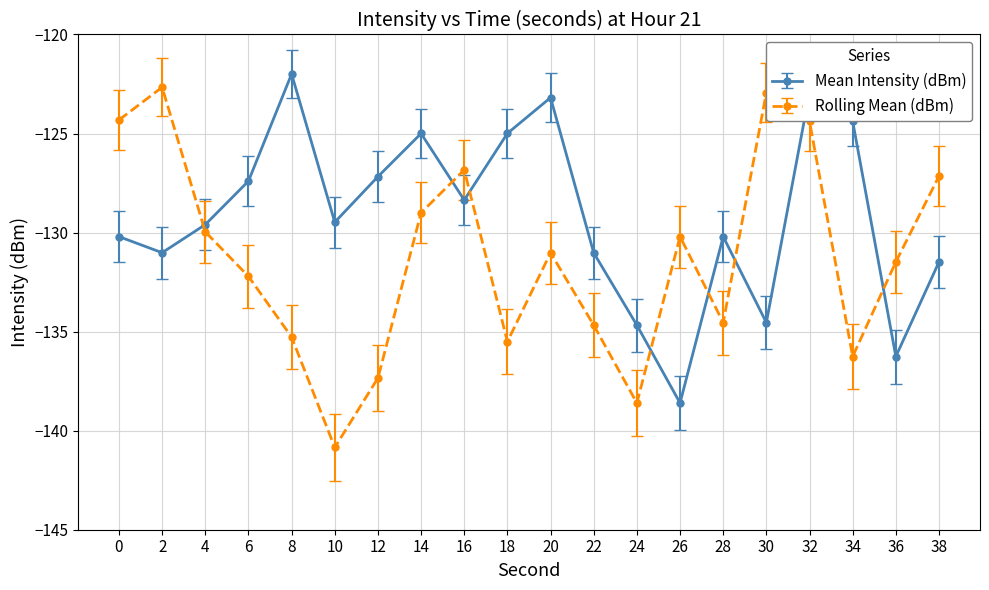

What is the sum of the Rolling Mean (dBm) values at 0 and 38?

-251.5